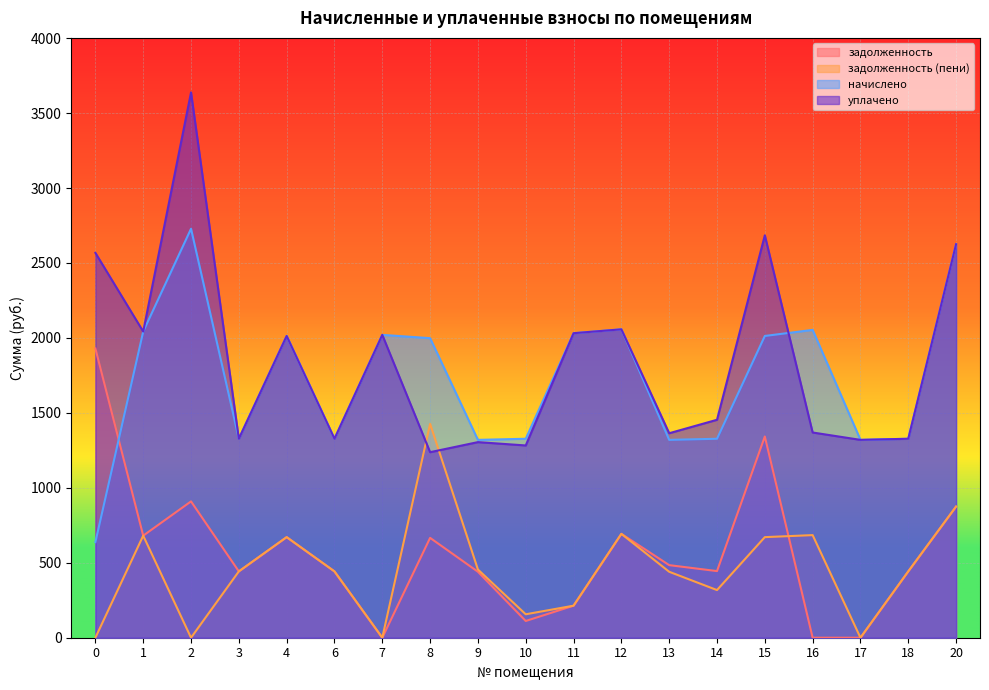

How many lines are shown in the chart?

4